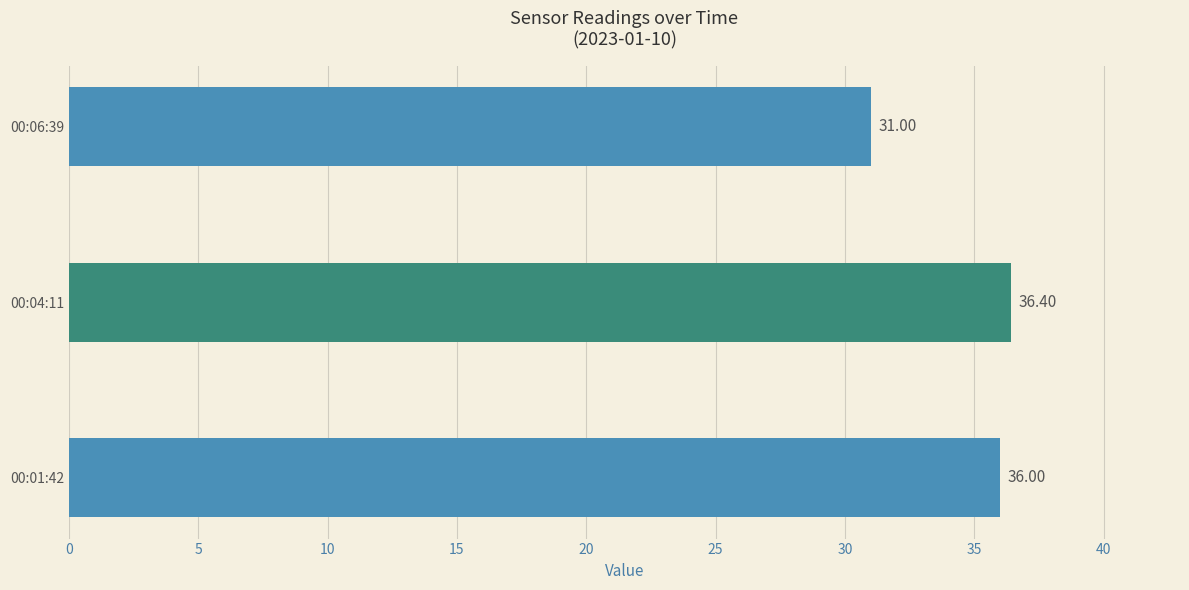

Rank the categories by value from lowest to highest.

00:06:39, 00:01:42, 00:04:11